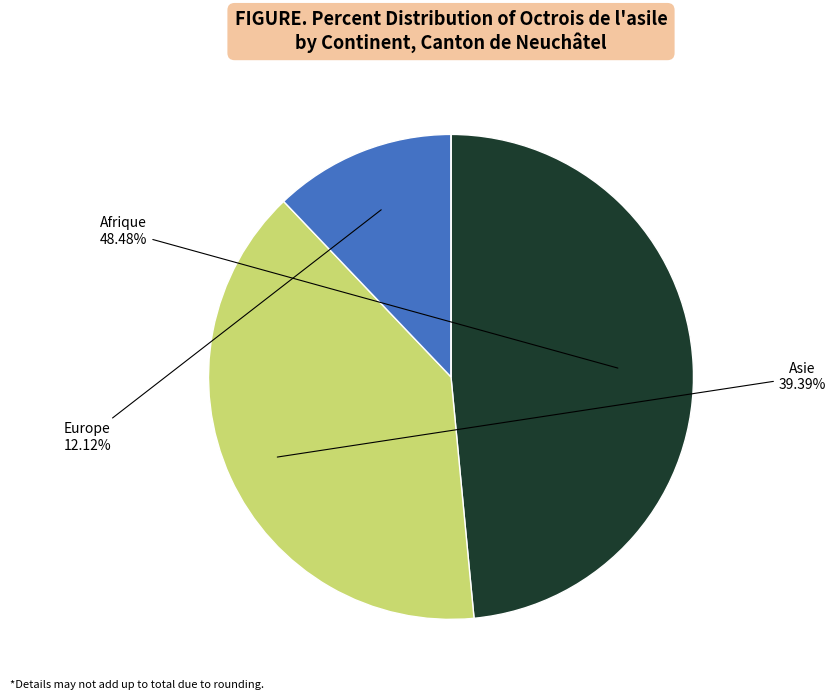

Is there a majority slice in this chart?

No